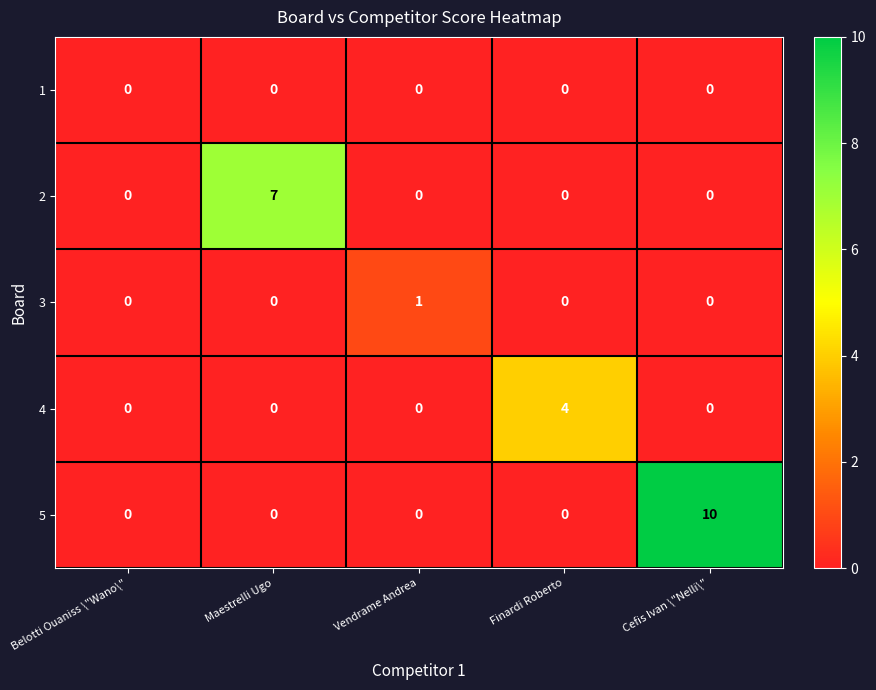

Reading right to left, what are all the values shown in this chart?

1: 0	0	0	0	0
2: 0	0	0	7	0
3: 0	0	1	0	0
4: 0	4	0	0	0
5: 10	0	0	0	0